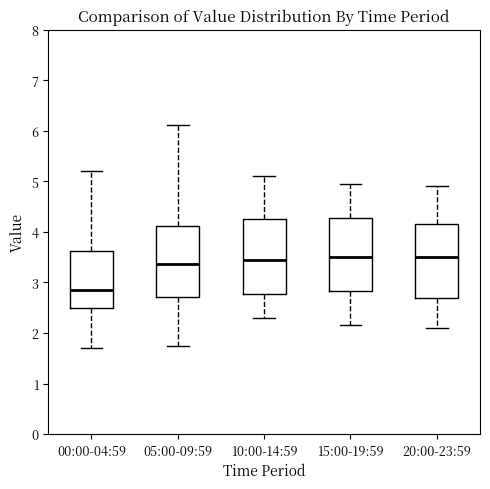

Reading left to right, read every box against the y-axis: the position of its median line, the range the box covers, and the ends of its whiskers. The values are not printed on the chart, so give them approximately, as read against the axis.

00:00-04:59: median 2.9, box 2.5 to 3.6, whiskers 1.7 to 5.2
05:00-09:59: median 3.4, box 2.7 to 4.1, whiskers 1.8 to 6.1
10:00-14:59: median 3.5, box 2.8 to 4.3, whiskers 2.3 to 5.1
15:00-19:59: median 3.5, box 2.8 to 4.3, whiskers 2.2 to 5.0
20:00-23:59: median 3.5, box 2.7 to 4.2, whiskers 2.1 to 4.9